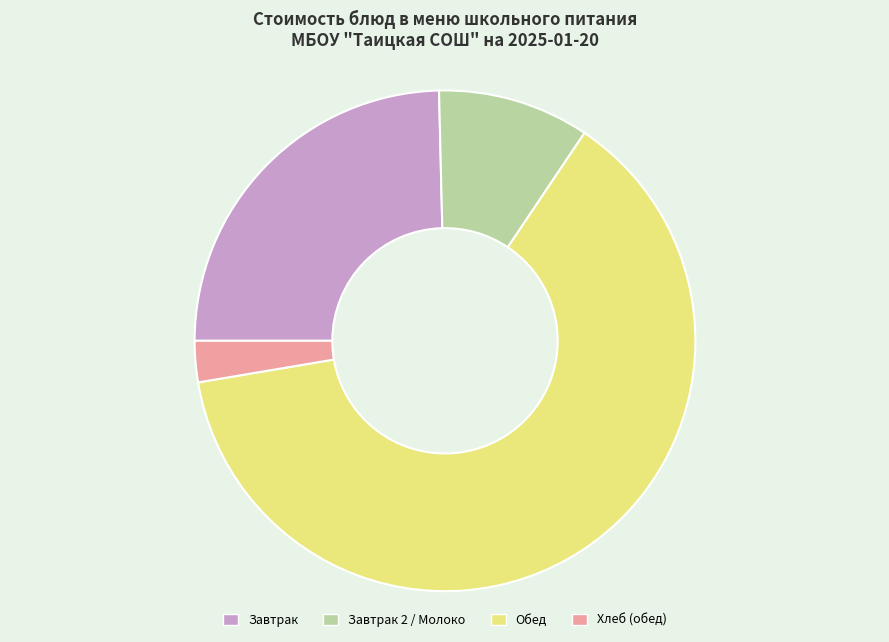

Does any single category account for the majority?

Yes